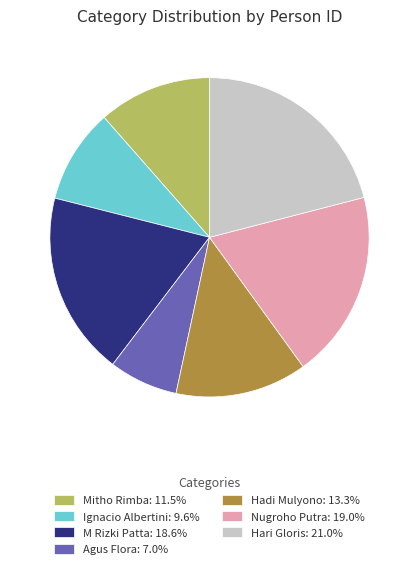

Combined, do M Rizki Patta: 18.6% and Hadi Mulyono: 13.3% account for over 50%?

No